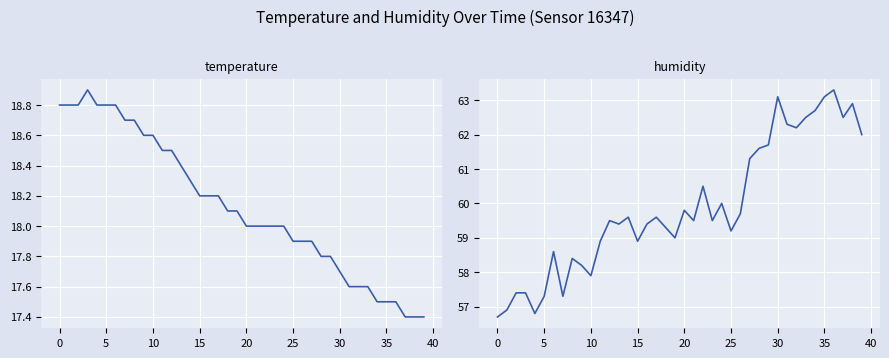

Which has a higher value, 26 or 39?

26